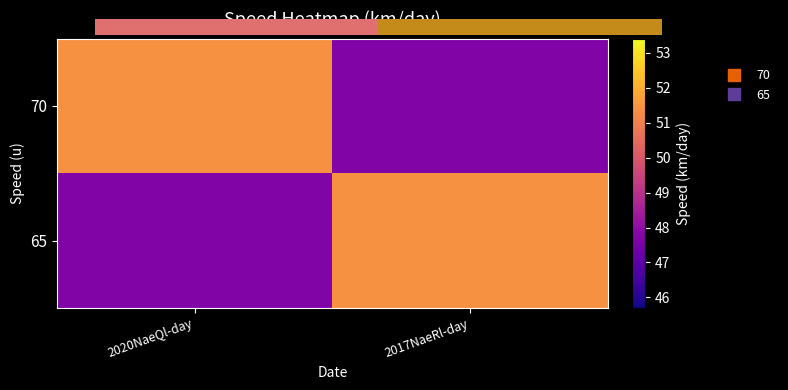

Rank the series at 2017NaeRl-day from lowest to highest value.

70, 65